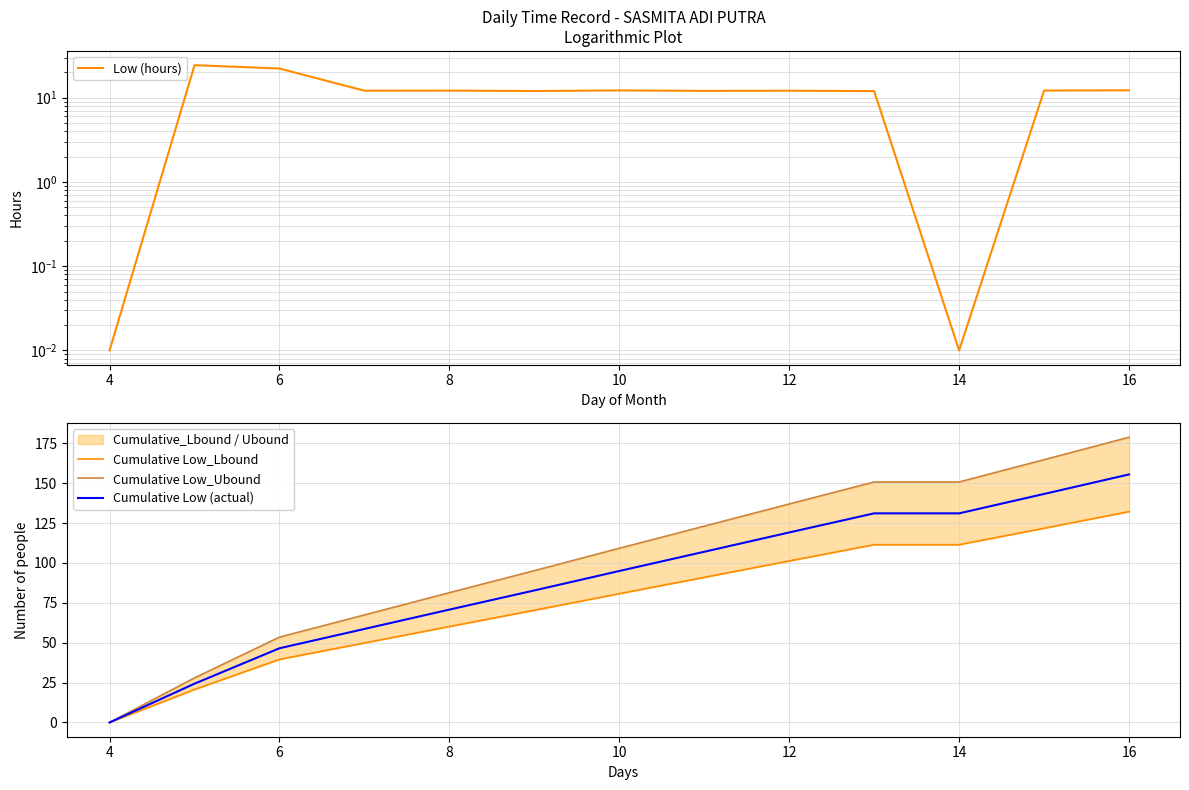

Which category has the lowest value in the Cumulative Low (actual) series?

4